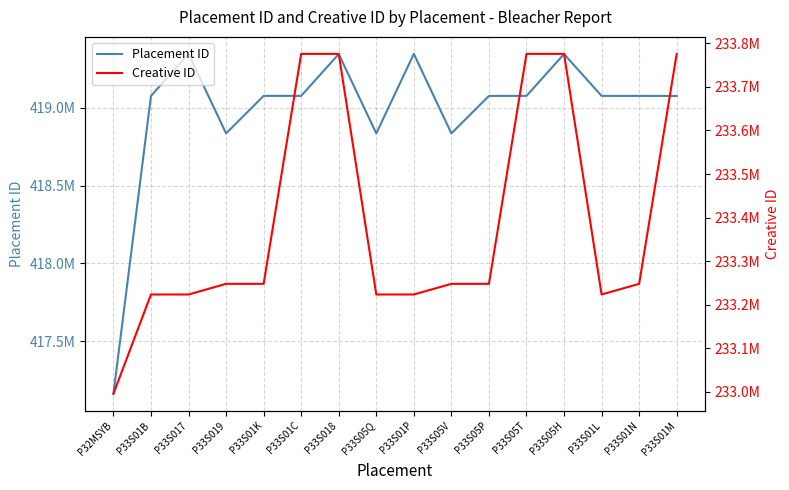

Which category has the highest value across all series?

P33S01P